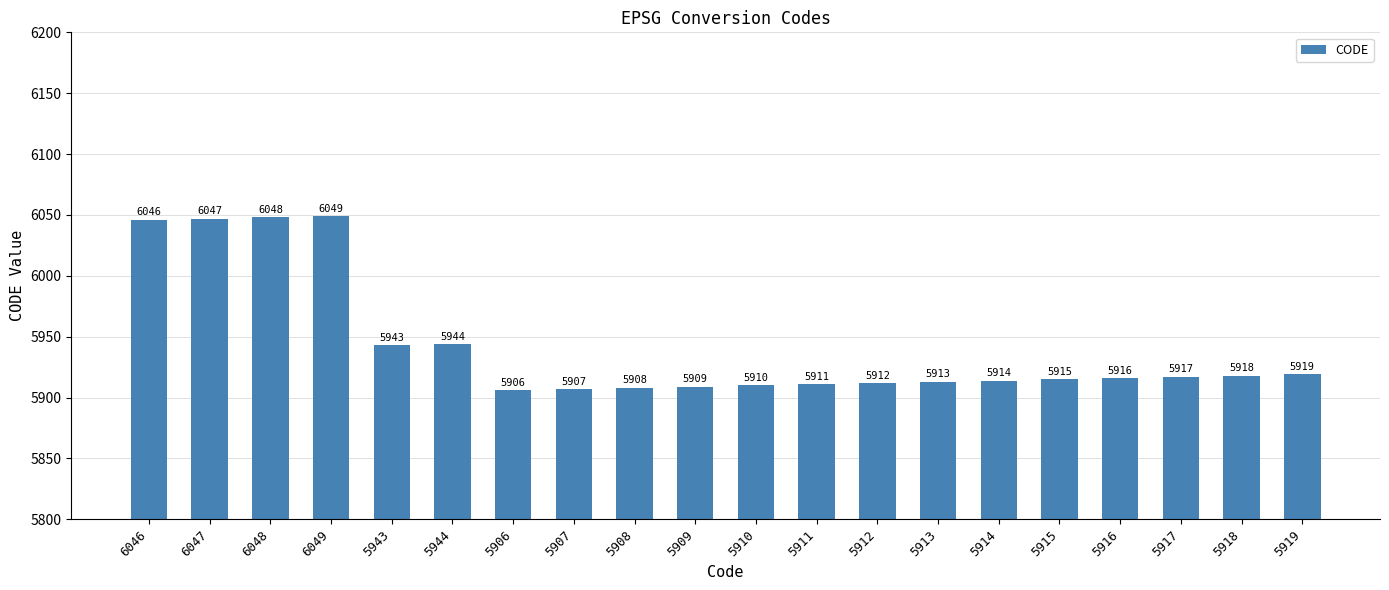

True or false: the data shows 9196 at 5906.

False